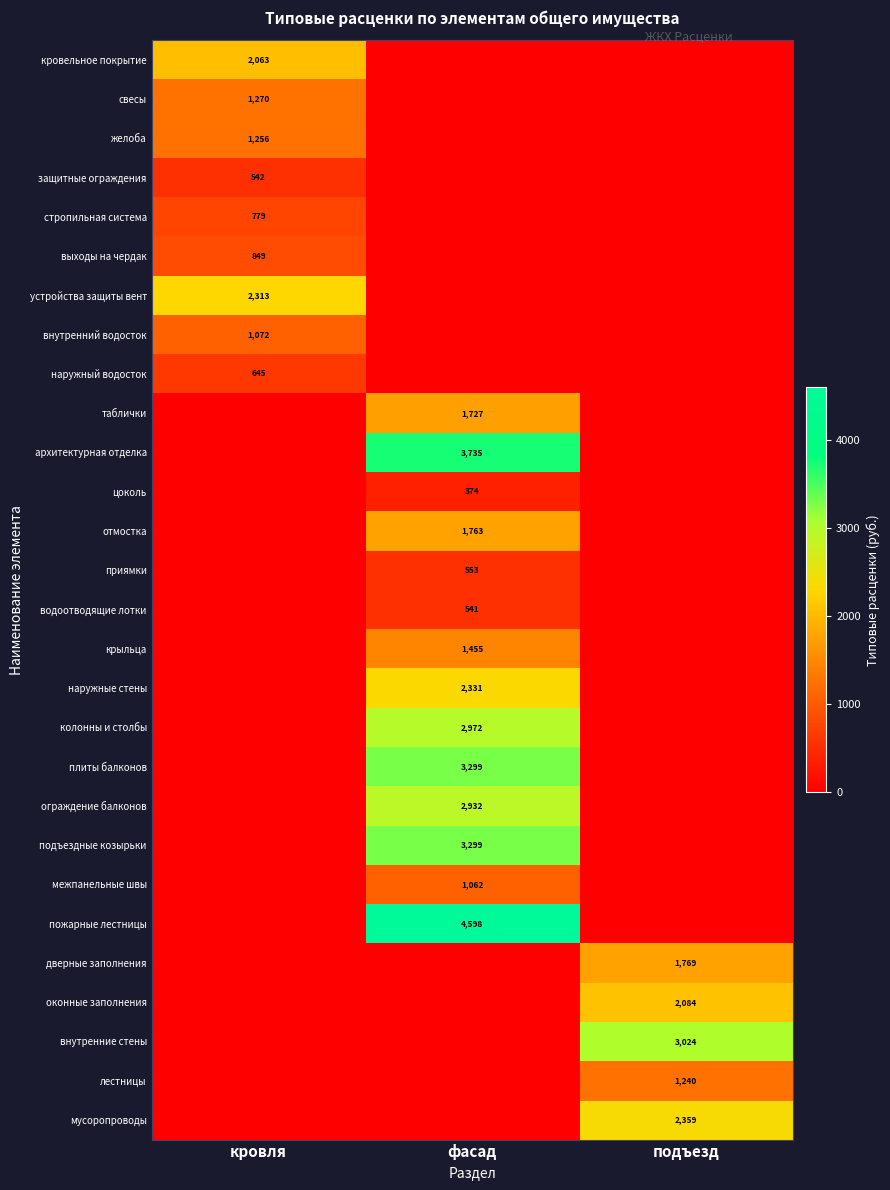

Which has a higher value, фасад or кровля?

кровля